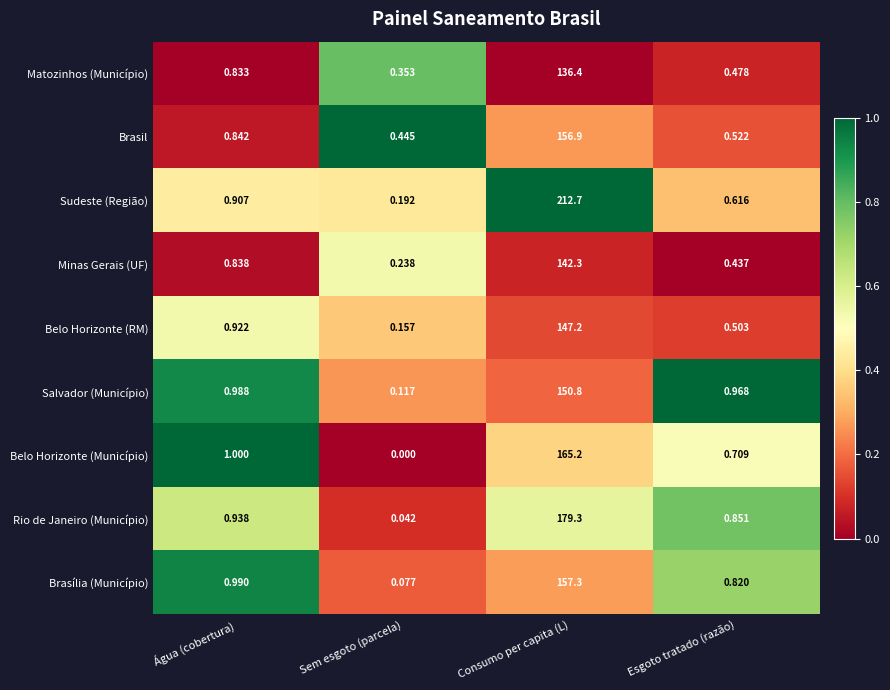

At which category does the chart reach its peak across all series?

Consumo per capita (L)